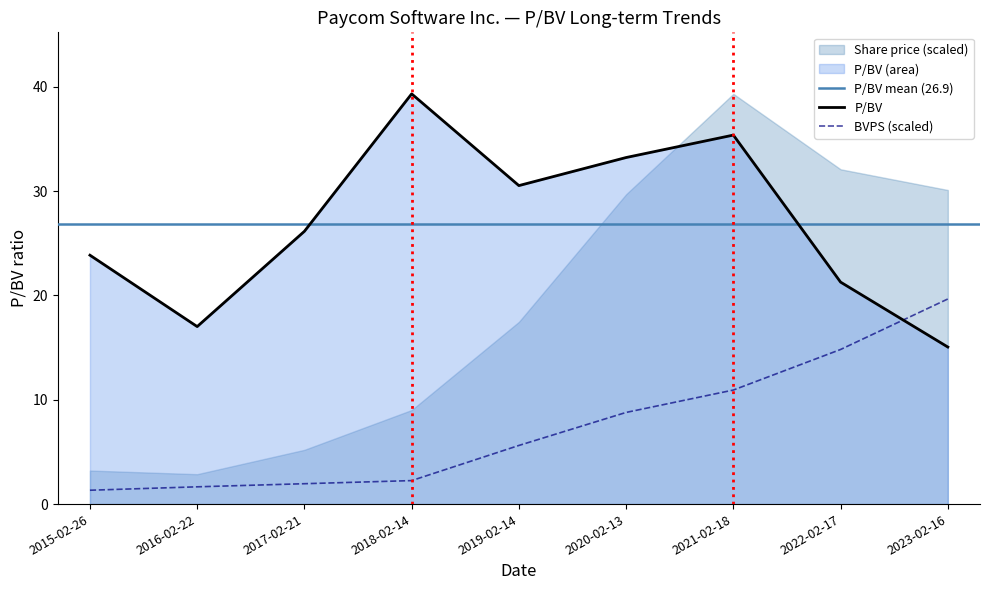

At which label does P/BV reach its minimum?

2023-02-16